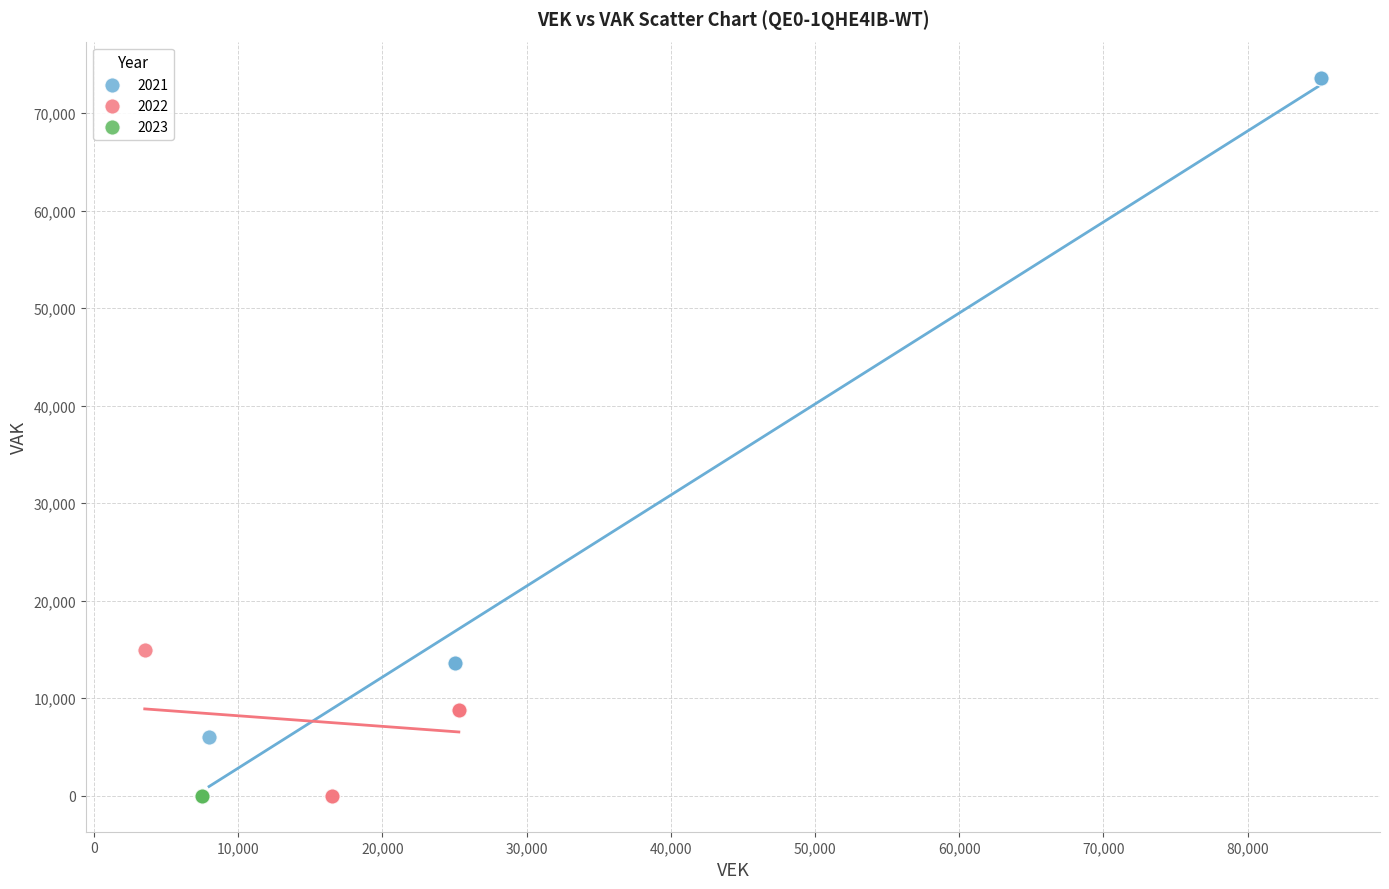

Which series reaches the maximum Y coordinate?

2021